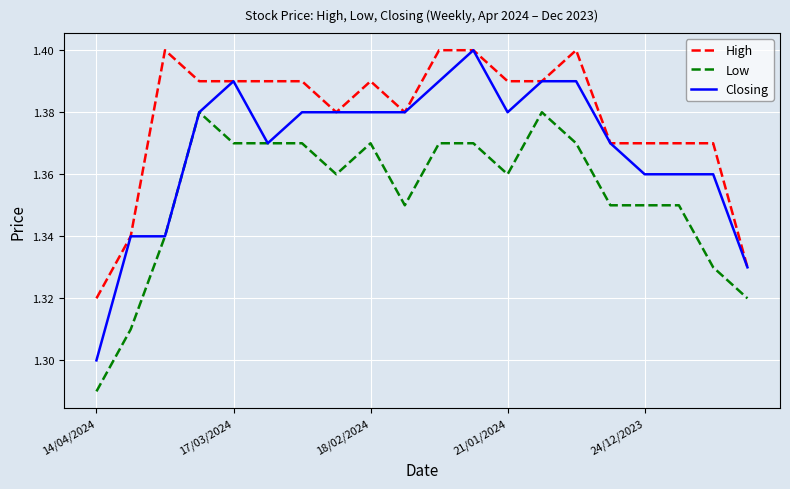

Rank the series by their average value, from highest to lowest.

High, Closing, Low